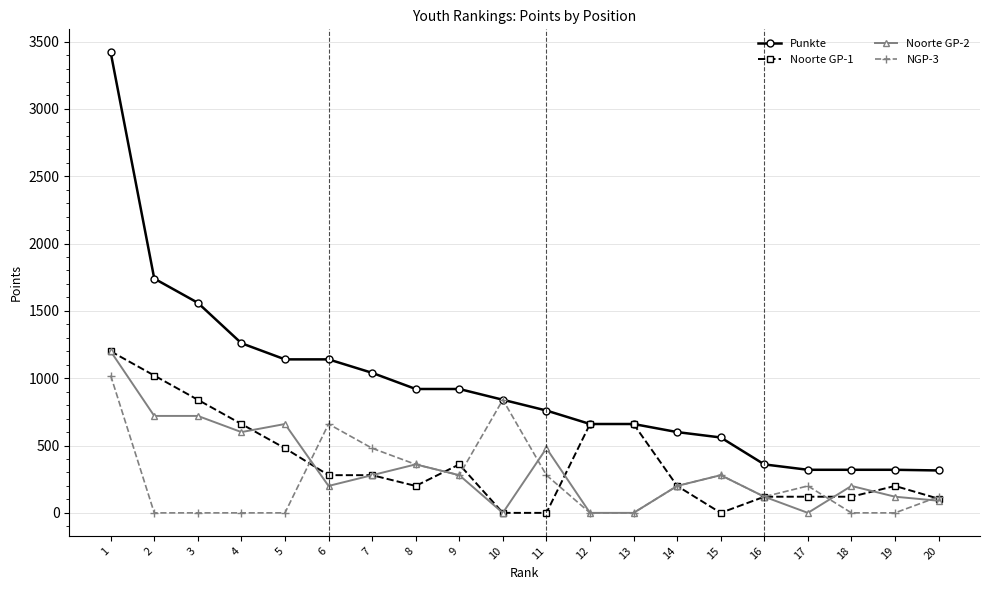

What is the average value of the Noorte GP-2 series?

326